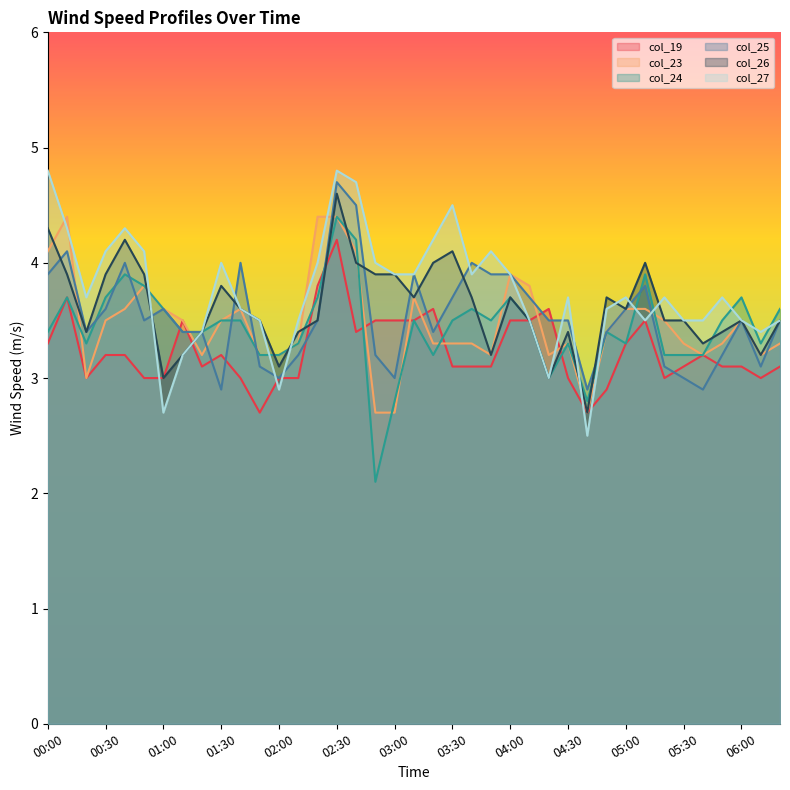

Reading left to right, extract all data points from this chart.

col_19: 00:00=3.3	00:10=3.7	00:20=3.0	00:30=3.2	00:40=3.2	00:50=3.0	01:00=3.0	01:10=3.5	01:20=3.1	01:30=3.2	01:40=3.0	01:50=2.7	02:00=3.0	02:10=3.0	02:20=3.8	02:30=4.2	02:40=3.4	02:50=3.5	03:00=3.5	03:10=3.5	03:20=3.6	03:30=3.1	03:40=3.1	03:50=3.1	04:00=3.5	04:10=3.5	04:20=3.6	04:30=3.0	04:40=2.7	04:50=2.9	05:00=3.3	05:10=3.5	05:20=3.0	05:30=3.1	05:40=3.2	05:50=3.1	06:00=3.1	06:10=3.0	06:20=3.1
col_23: 00:00=4.1	00:10=4.4	00:20=3.0	00:30=3.5	00:40=3.6	00:50=3.8	01:00=3.6	01:10=3.5	01:20=3.2	01:30=3.5	01:40=3.6	01:50=3.2	02:00=3.2	02:10=3.3	02:20=4.4	02:30=4.4	02:40=4.1	02:50=2.7	03:00=2.7	03:10=3.7	03:20=3.3	03:30=3.3	03:40=3.3	03:50=3.2	04:00=3.9	04:10=3.8	04:20=3.2	04:30=3.3	04:40=2.7	04:50=3.4	05:00=3.6	05:10=3.6	05:20=3.5	05:30=3.3	05:40=3.2	05:50=3.3	06:00=3.5	06:10=3.2	06:20=3.3
col_24: 00:00=3.4	00:10=3.7	00:20=3.3	00:30=3.7	00:40=3.9	00:50=3.8	01:00=3.6	01:10=3.4	01:20=3.4	01:30=3.5	01:40=3.5	01:50=3.2	02:00=3.2	02:10=3.3	02:20=3.7	02:30=4.4	02:40=4.2	02:50=2.1	03:00=2.8	03:10=3.5	03:20=3.2	03:30=3.5	03:40=3.6	03:50=3.5	04:00=3.7	04:10=3.5	04:20=3.0	04:30=3.3	04:40=2.8	04:50=3.4	05:00=3.3	05:10=3.9	05:20=3.2	05:30=3.2	05:40=3.2	05:50=3.5	06:00=3.7	06:10=3.3	06:20=3.6
col_25: 00:00=3.9	00:10=4.1	00:20=3.4	00:30=3.6	00:40=4.0	00:50=3.5	01:00=3.6	01:10=3.4	01:20=3.4	01:30=2.9	01:40=4.0	01:50=3.1	02:00=3.0	02:10=3.2	02:20=3.5	02:30=4.7	02:40=4.5	02:50=3.2	03:00=3.0	03:10=3.9	03:20=3.4	03:30=3.7	03:40=4.0	03:50=3.9	04:00=3.9	04:10=3.7	04:20=3.5	04:30=3.5	04:40=2.9	04:50=3.4	05:00=3.6	05:10=3.8	05:20=3.1	05:30=3.0	05:40=2.9	05:50=3.2	06:00=3.5	06:10=3.1	06:20=3.5
col_26: 00:00=4.3	00:10=3.9	00:20=3.4	00:30=3.9	00:40=4.2	00:50=3.9	01:00=3.0	01:10=3.2	01:20=3.4	01:30=3.8	01:40=3.6	01:50=3.5	02:00=3.1	02:10=3.4	02:20=3.5	02:30=4.6	02:40=4.0	02:50=3.9	03:00=3.9	03:10=3.7	03:20=4.0	03:30=4.1	03:40=3.7	03:50=3.2	04:00=3.7	04:10=3.5	04:20=3.0	04:30=3.4	04:40=2.7	04:50=3.7	05:00=3.6	05:10=4.0	05:20=3.5	05:30=3.5	05:40=3.3	05:50=3.4	06:00=3.5	06:10=3.2	06:20=3.5
col_27: 00:00=4.8	00:10=4.3	00:20=3.7	00:30=4.1	00:40=4.3	00:50=4.1	01:00=2.7	01:10=3.2	01:20=3.4	01:30=4.0	01:40=3.6	01:50=3.5	02:00=2.9	02:10=3.5	02:20=4.0	02:30=4.8	02:40=4.7	02:50=4.0	03:00=3.9	03:10=3.9	03:20=4.2	03:30=4.5	03:40=3.9	03:50=4.1	04:00=3.9	04:10=3.5	04:20=3.0	04:30=3.7	04:40=2.5	04:50=3.6	05:00=3.7	05:10=3.5	05:20=3.7	05:30=3.5	05:40=3.5	05:50=3.7	06:00=3.5	06:10=3.4	06:20=3.5